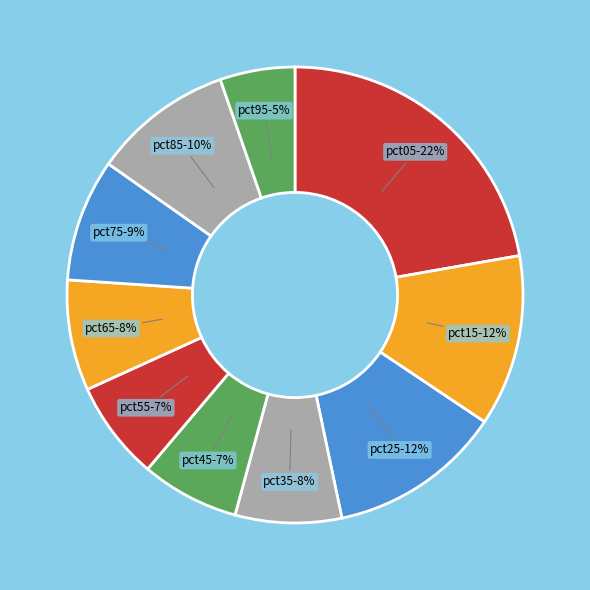

Which has a higher value, pct65 or pct15?

pct15